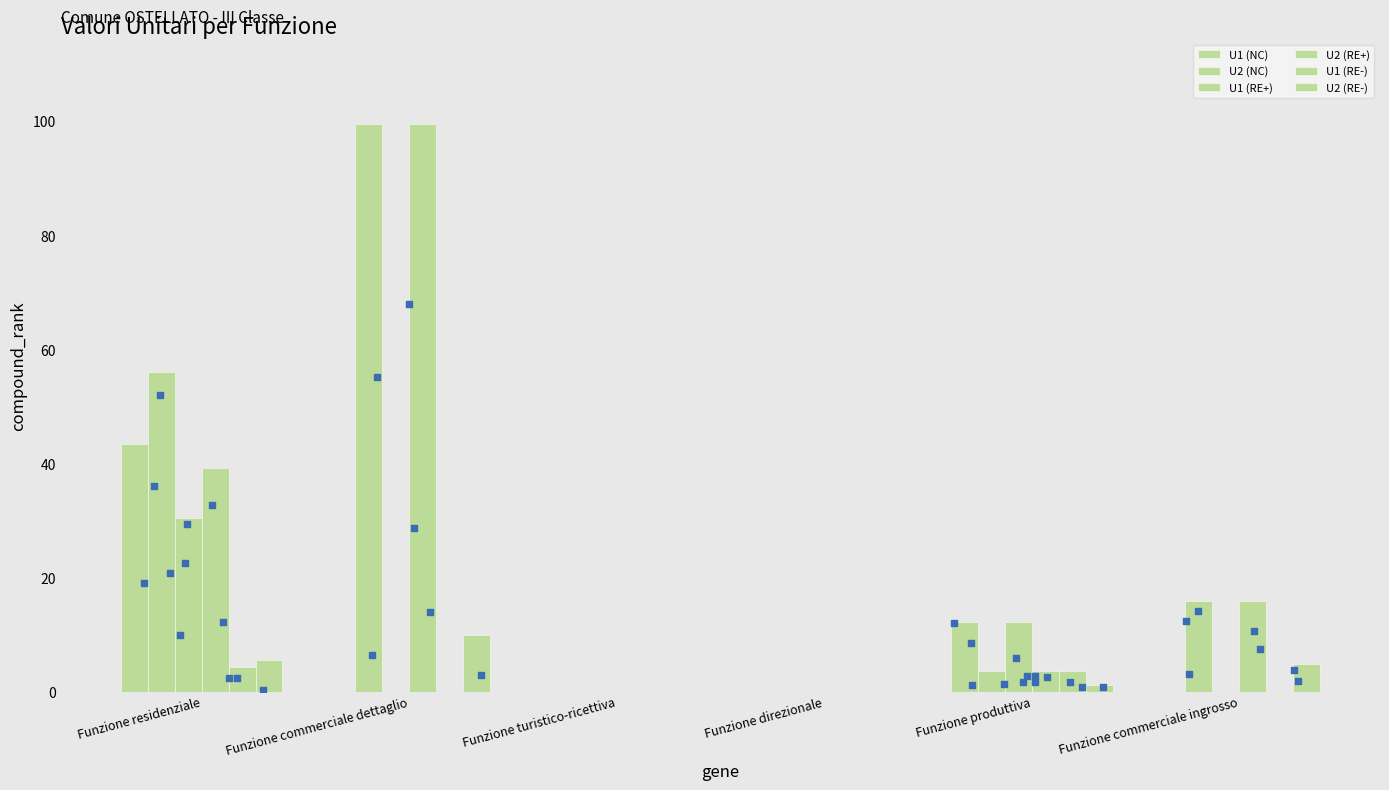

Which series has the widest spread of Y values?

U2 (NC)